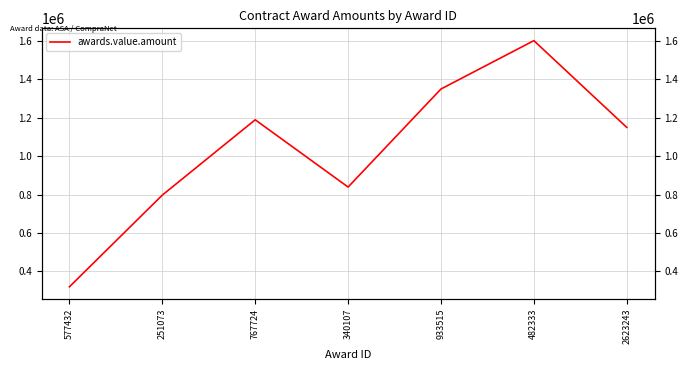

Reading left to right, list all the values displayed in this chart.

320000.0	797500.0	1189604.3	839343.4	1349965.9	1601758.0	1149976.9